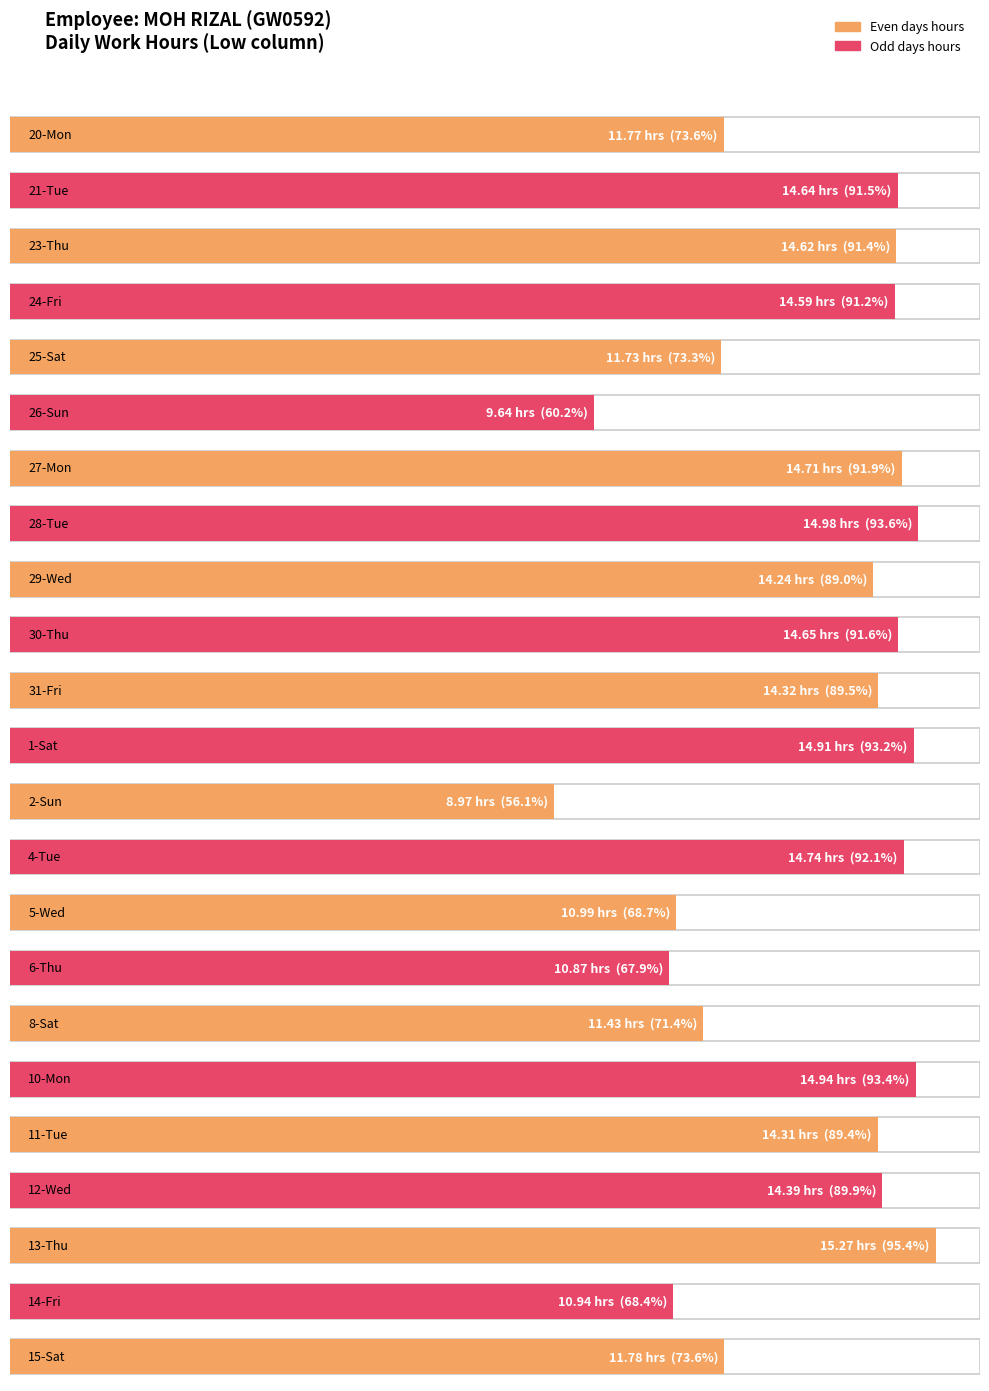

Does the chart have visible grid lines?

No